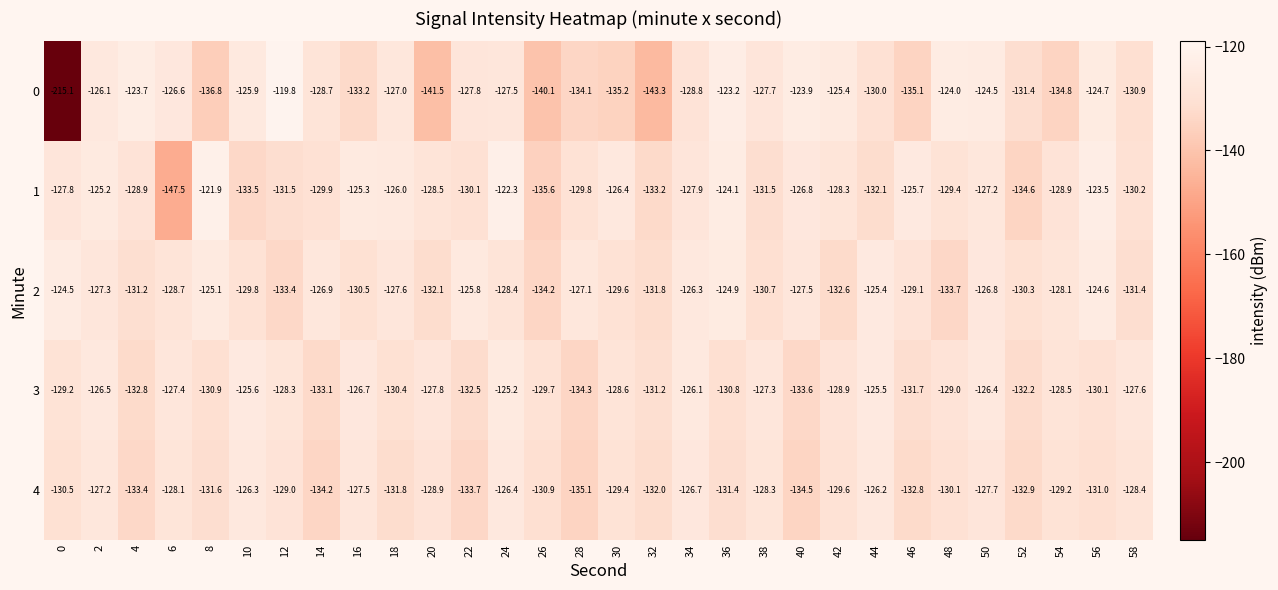

The value of 1 at 4 is -128.9. True or false?

True